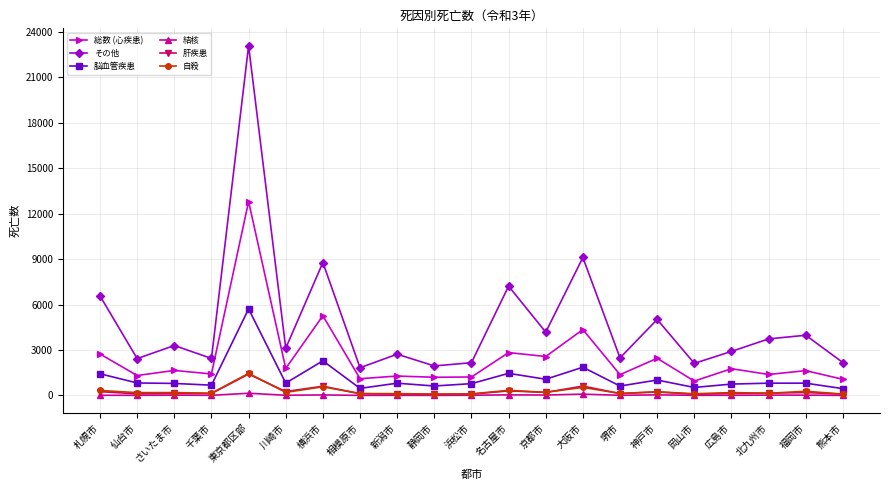

What is the label of the 15th point from the right?

横浜市